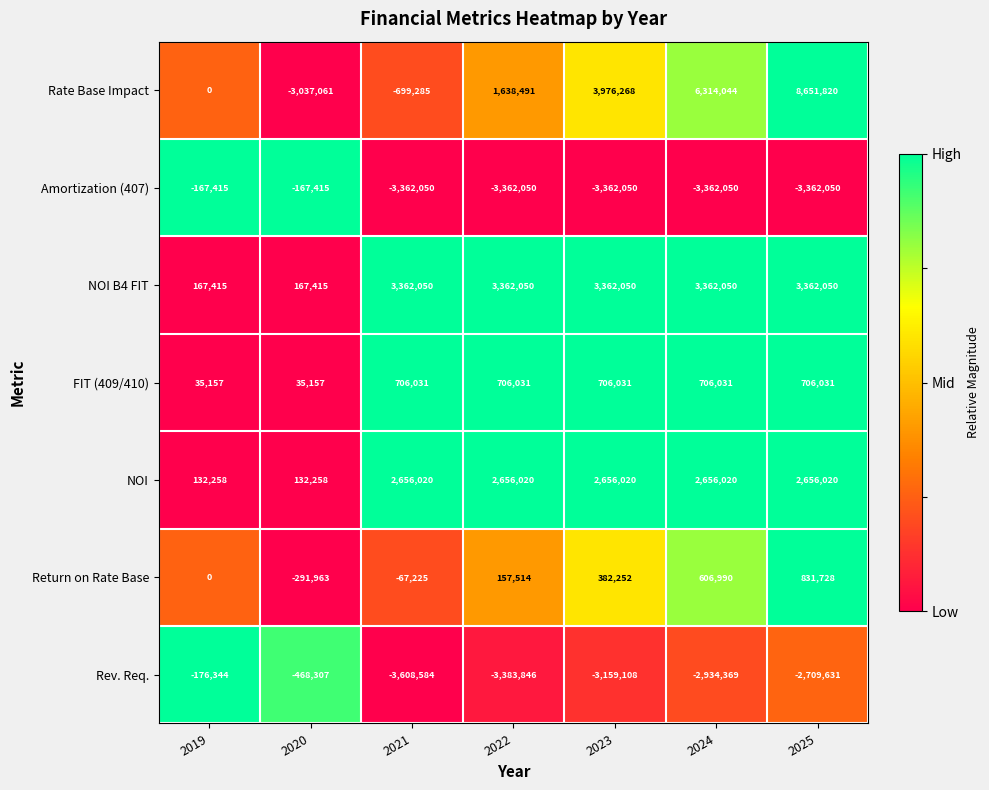

Which series has the largest range (max minus min)?

Rate Base Impact